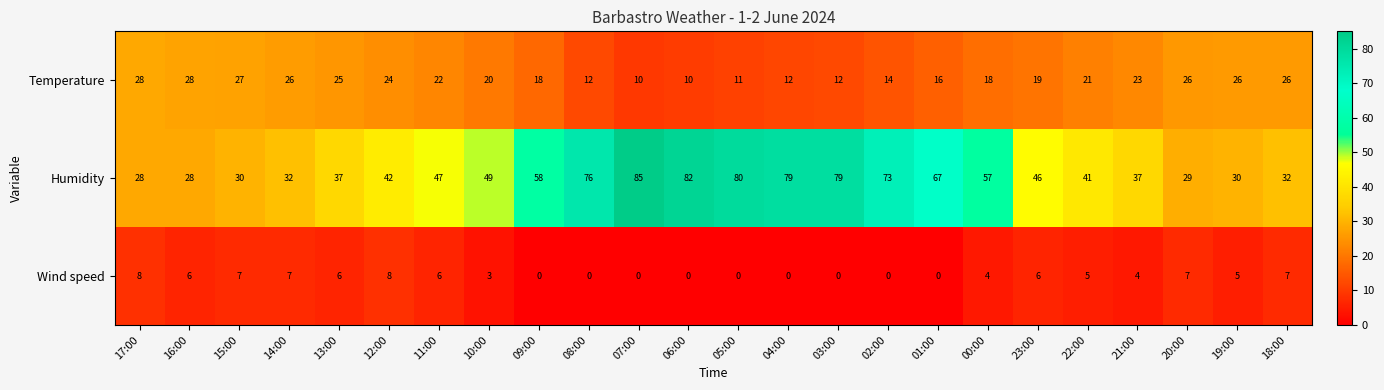

What is the difference between the highest and lowest values at 14:00?

25